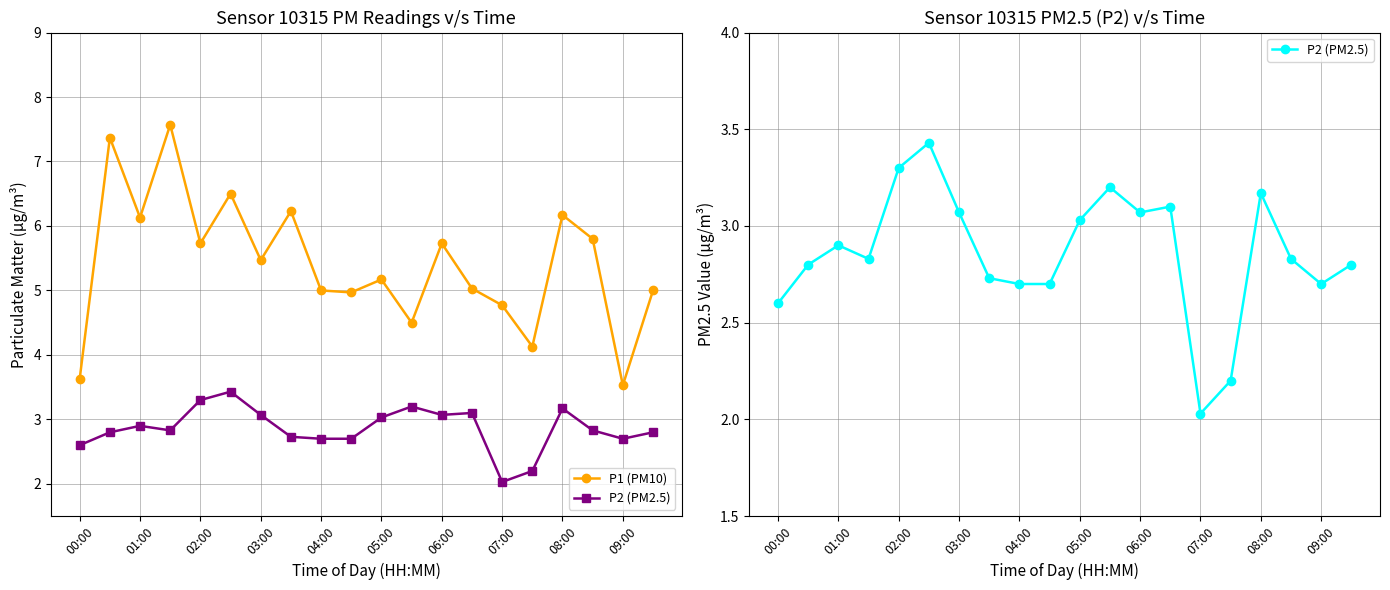

Reading left to right, extract all data points from this chart.

P1 (PM10): 3.6	7.4	6.1	7.6	5.7	6.5	5.5	6.2	5.0	5.0	5.2	4.5	5.7	5.0	4.8	4.1	6.2	5.8	3.5	5.0
P2 (PM2.5): 2.6	2.8	2.9	2.8	3.3	3.4	3.1	2.7	2.7	2.7	3.0	3.2	3.1	3.1	2.0	2.2	3.2	2.8	2.7	2.8